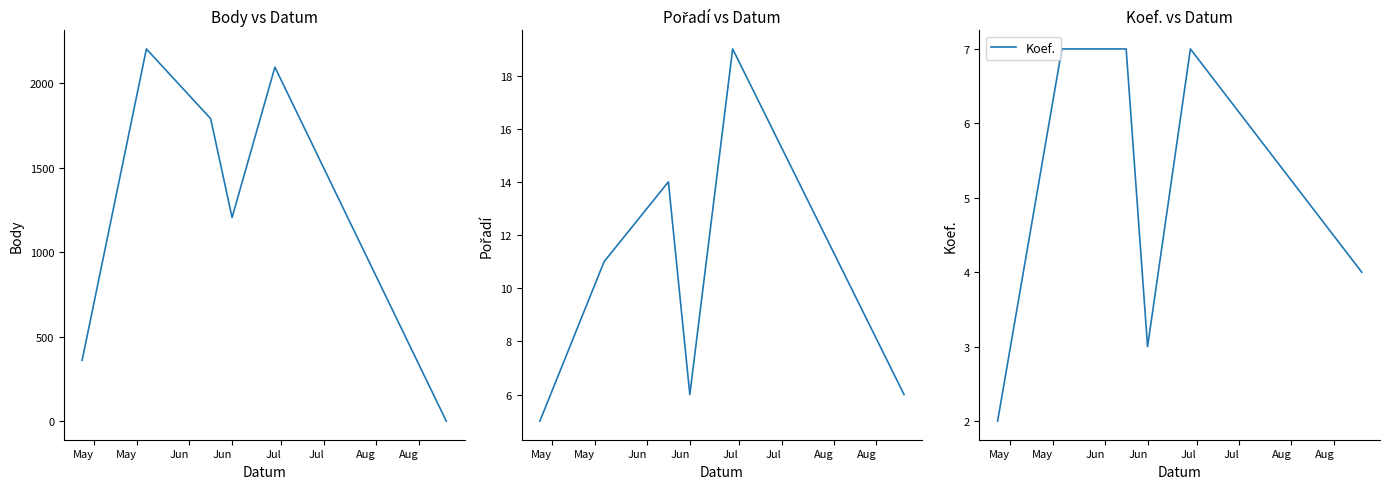

Which category has the highest value in the Koef. series?

May